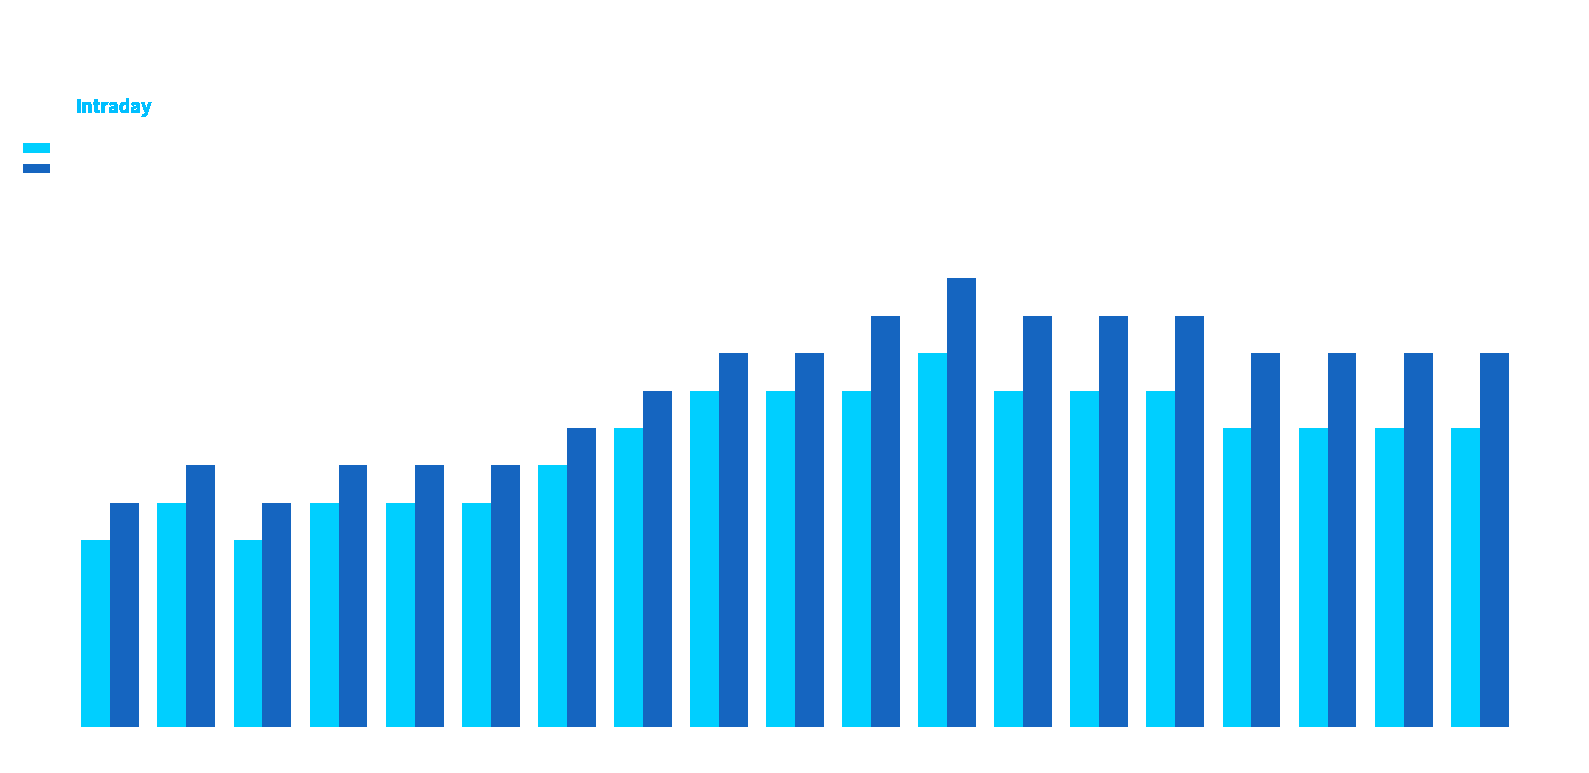

Which series has the largest total across all categories?

Ask